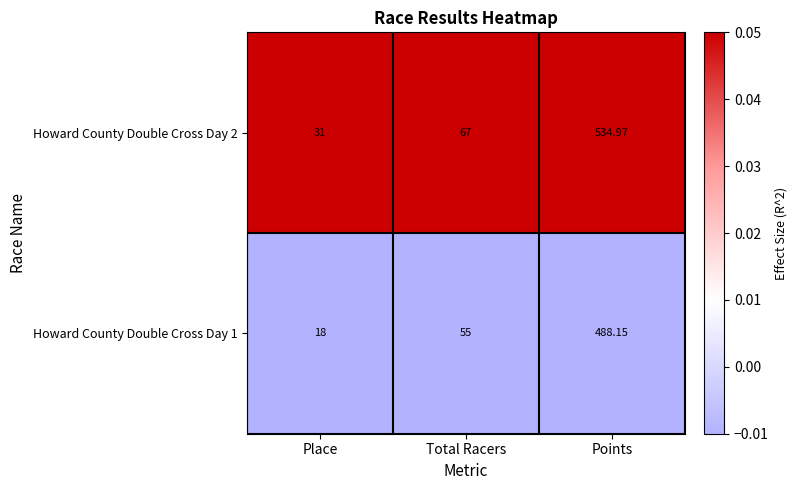

At which category is the sum across all series the highest?

Points